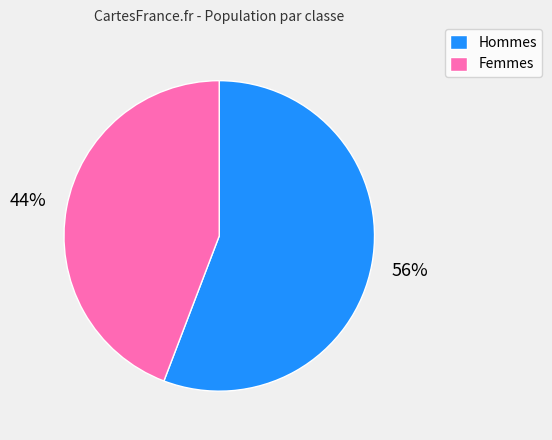

Combined, do Hommes and Femmes account for over 50%?

Yes